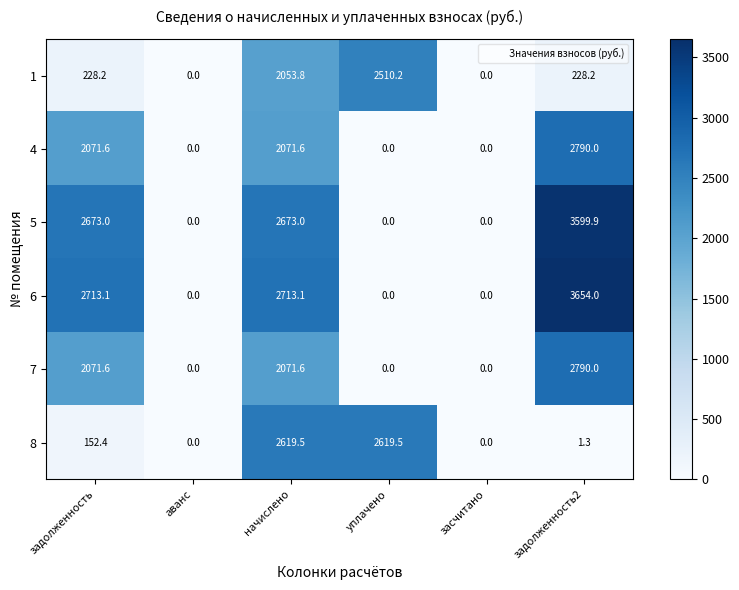

Which series has the largest total across all categories?

6